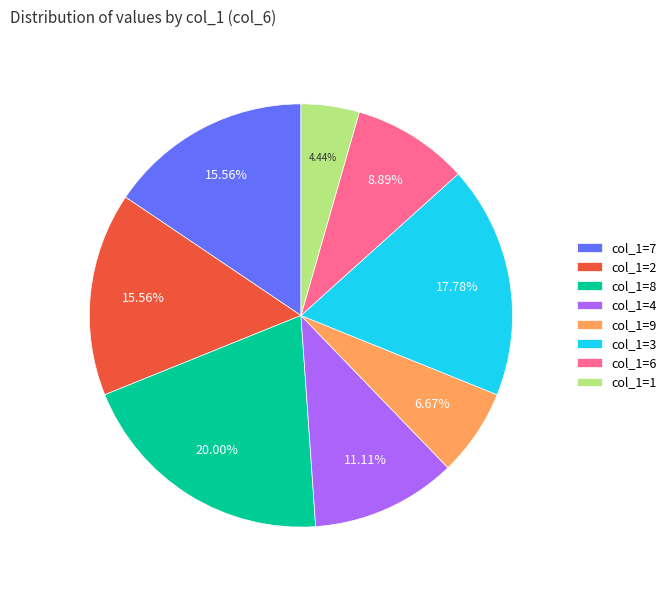

Does col_1=8 represent more than half of the total?

No